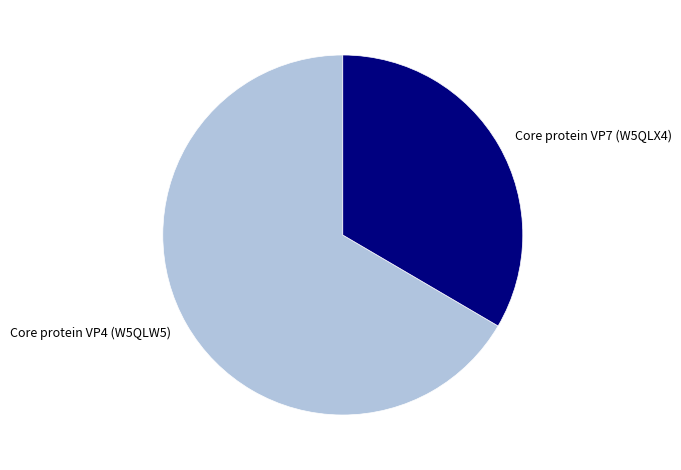

True or false: Core protein VP7 (W5QLX4) accounts for 33% of the total.

True